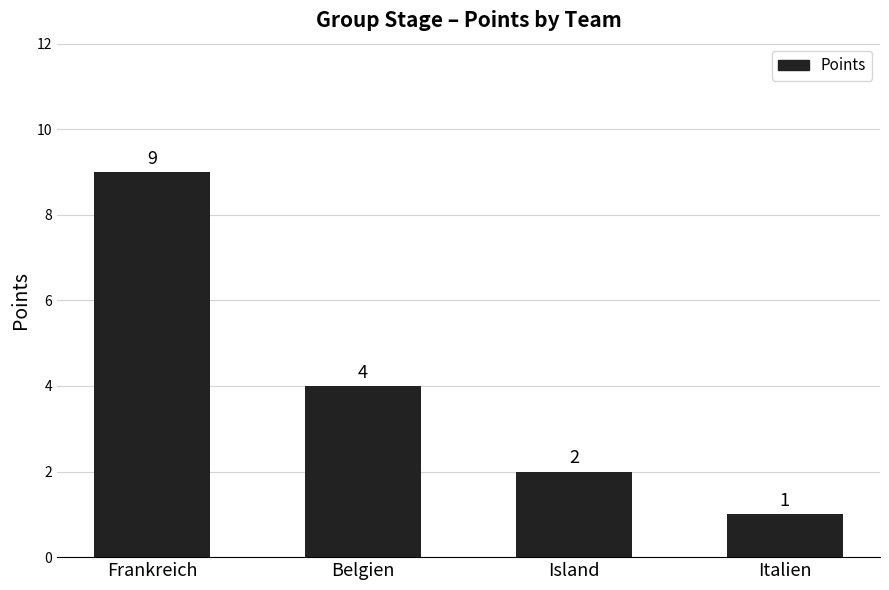

True or false: the data shows 6 at Belgien.

False